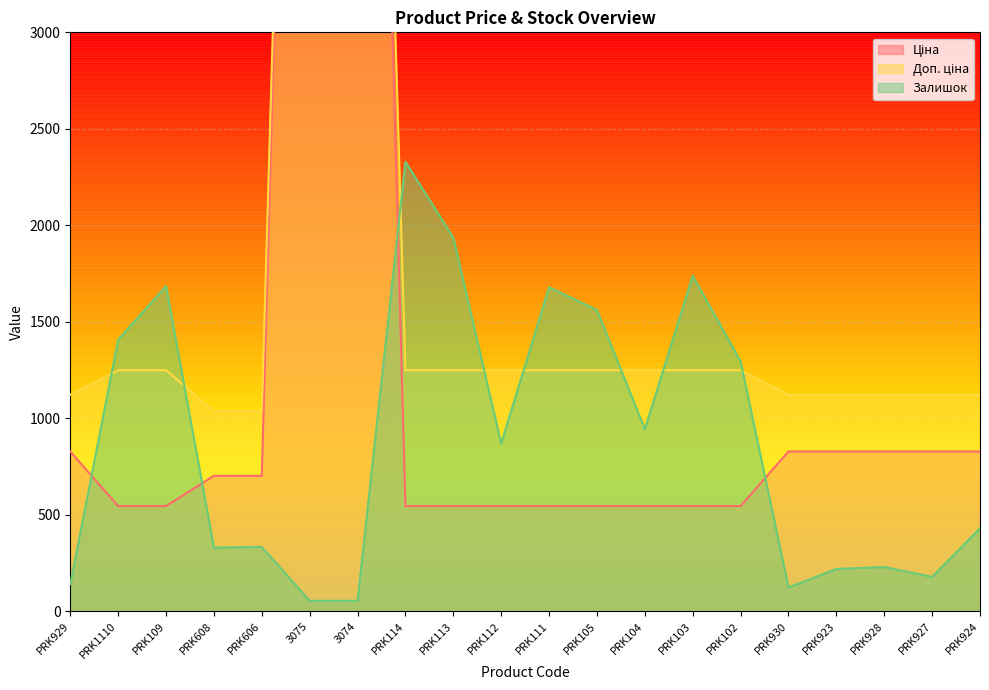

What is the average value of the Залишок series?

877